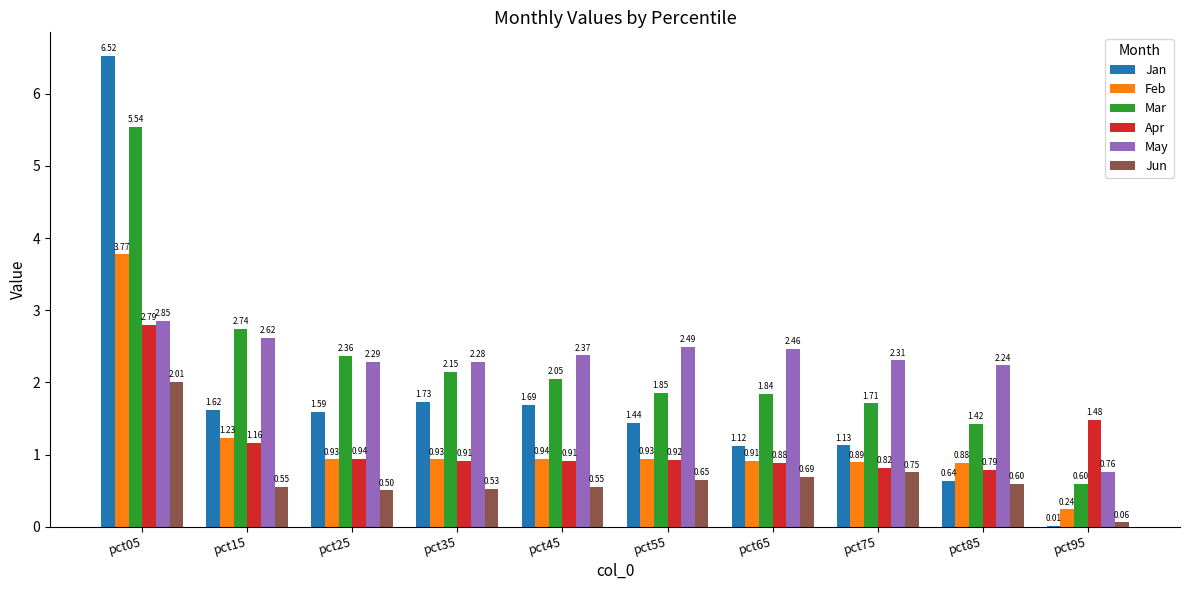

Does the chart contain stacked bars?

No